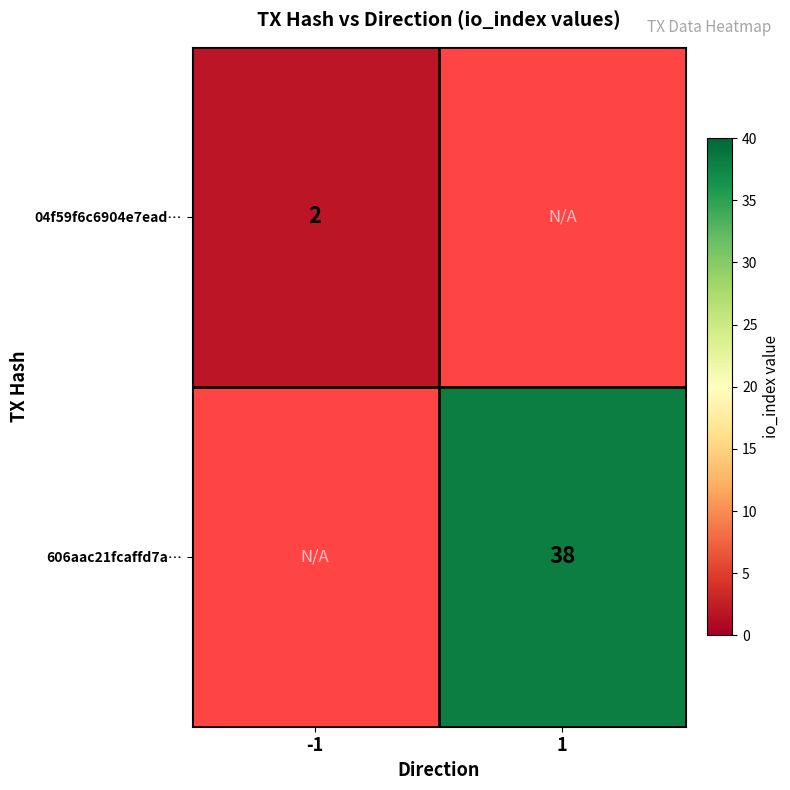

Which has a higher value, -1 or 1?

1